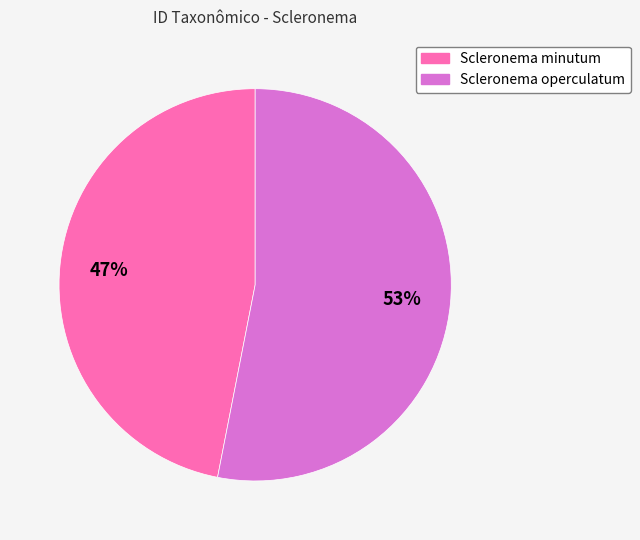

Does any single category account for the majority?

Yes